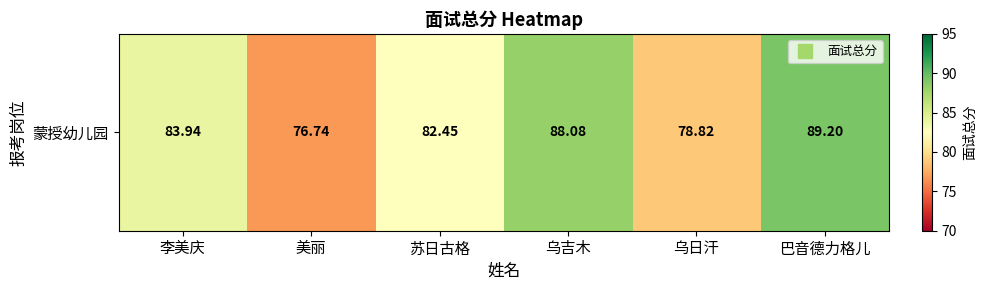

Count the number of categories in the chart.

6